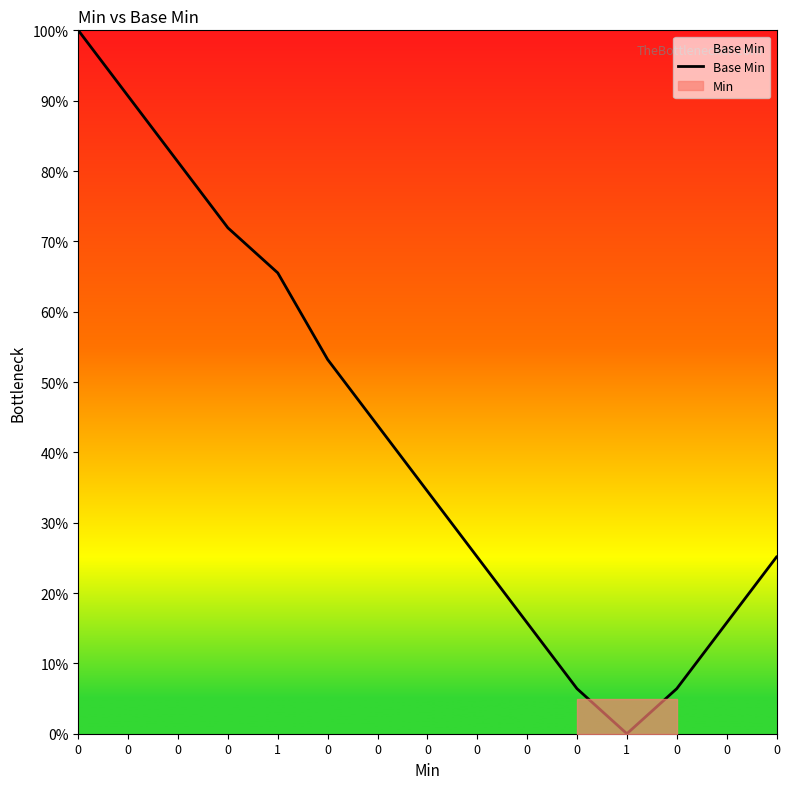

List the labels in order of value, smallest first.

1, 0, 0, 0, 0, 0, 0, 0, 0, 0, 1, 0, 0, 0, 0